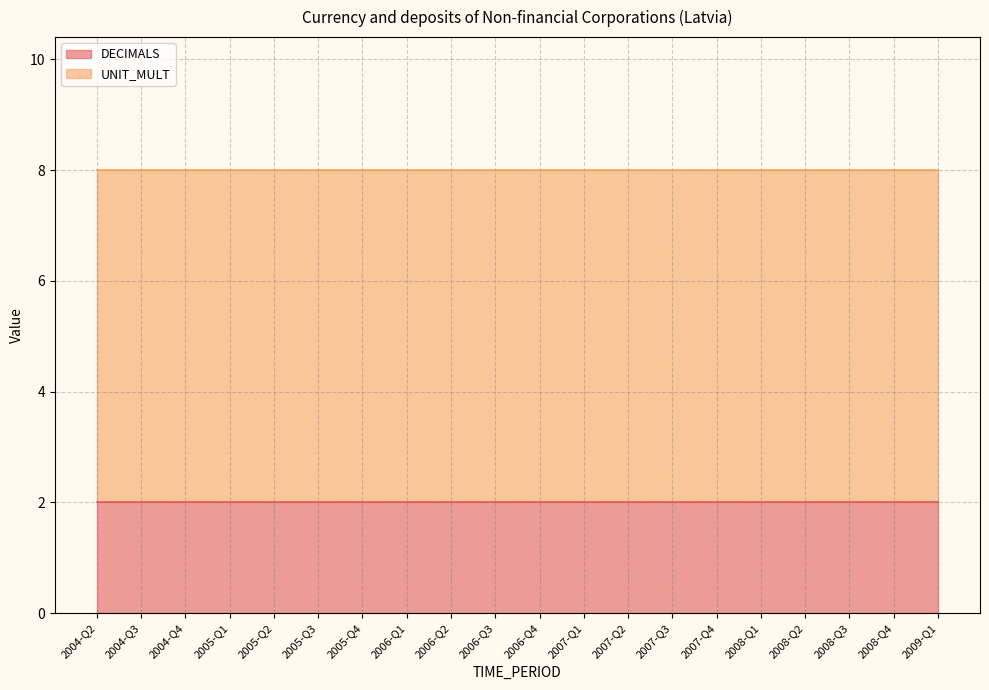

What is the difference between the highest and lowest values at 2006-Q1?

4